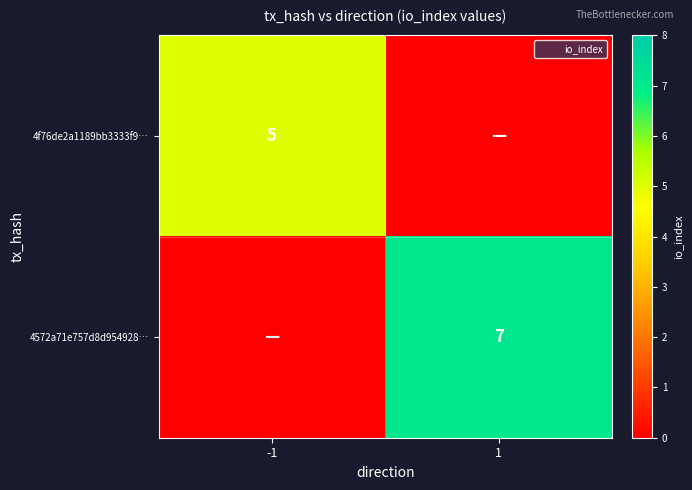

Is it true that 4f76de2a1189bb3333f9… equals 1 at -1?

False